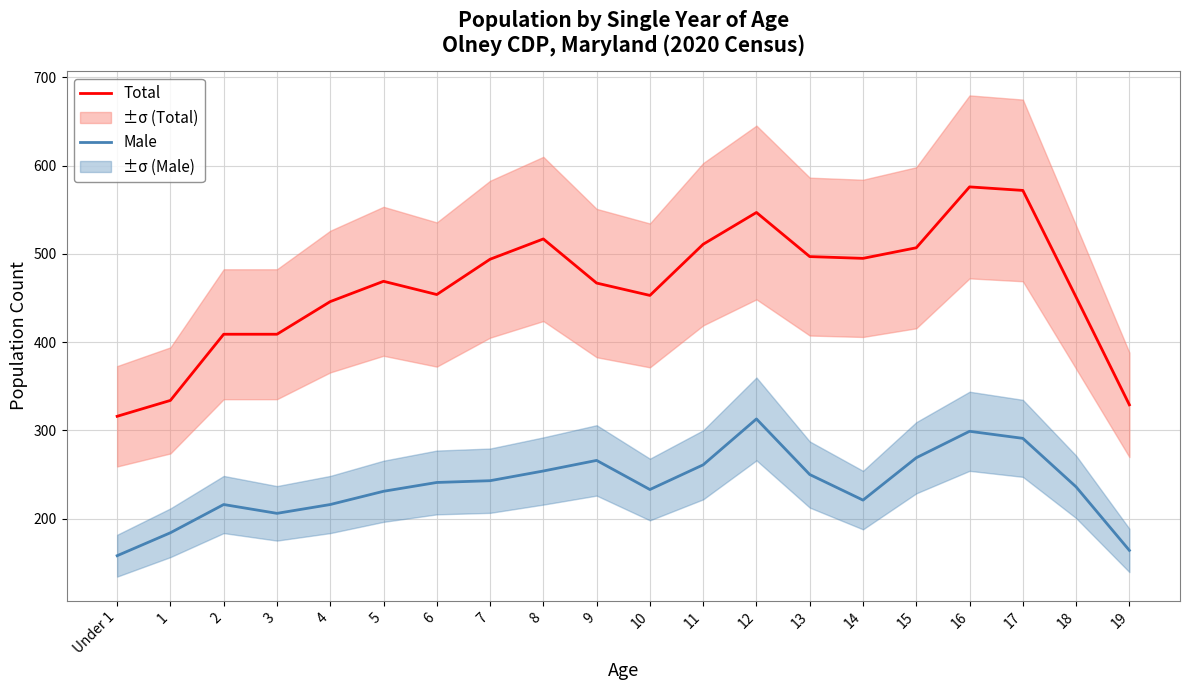

What is the value of the Male point at the 7th from the left?

241